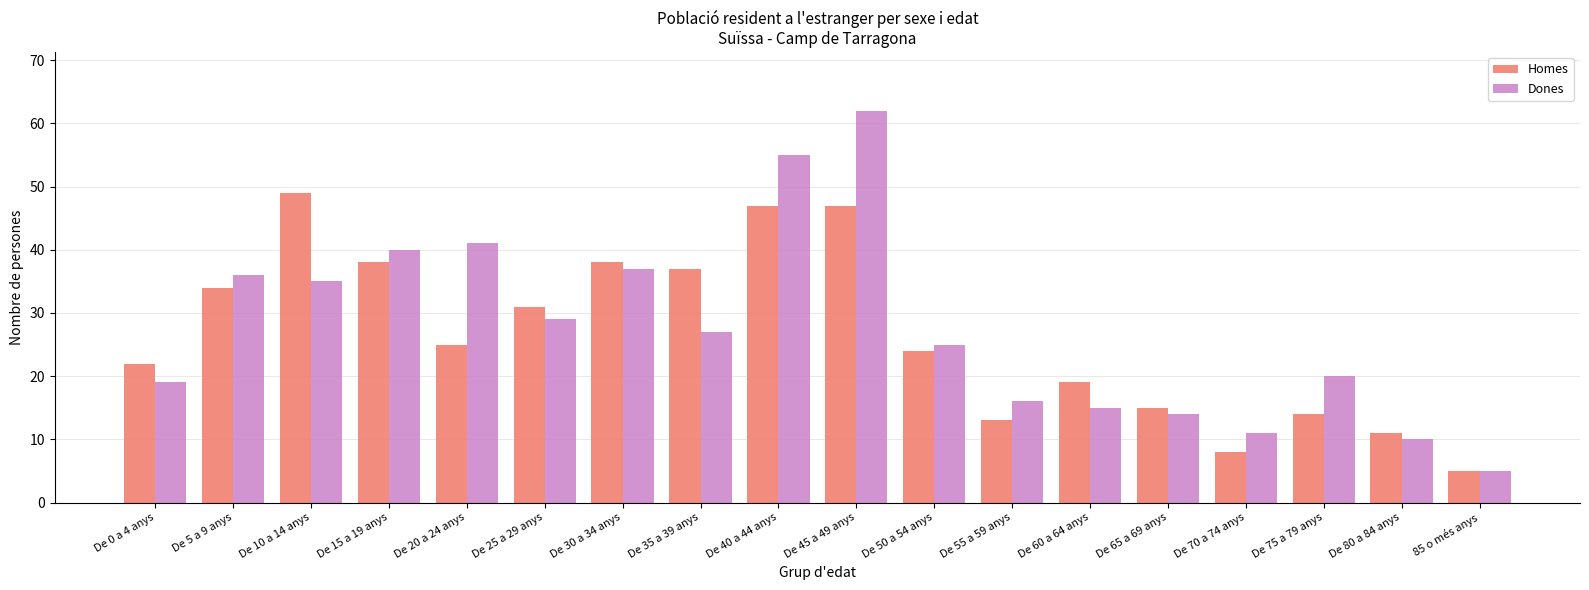

Which label corresponds to the smallest value in the chart?

85 o més anys